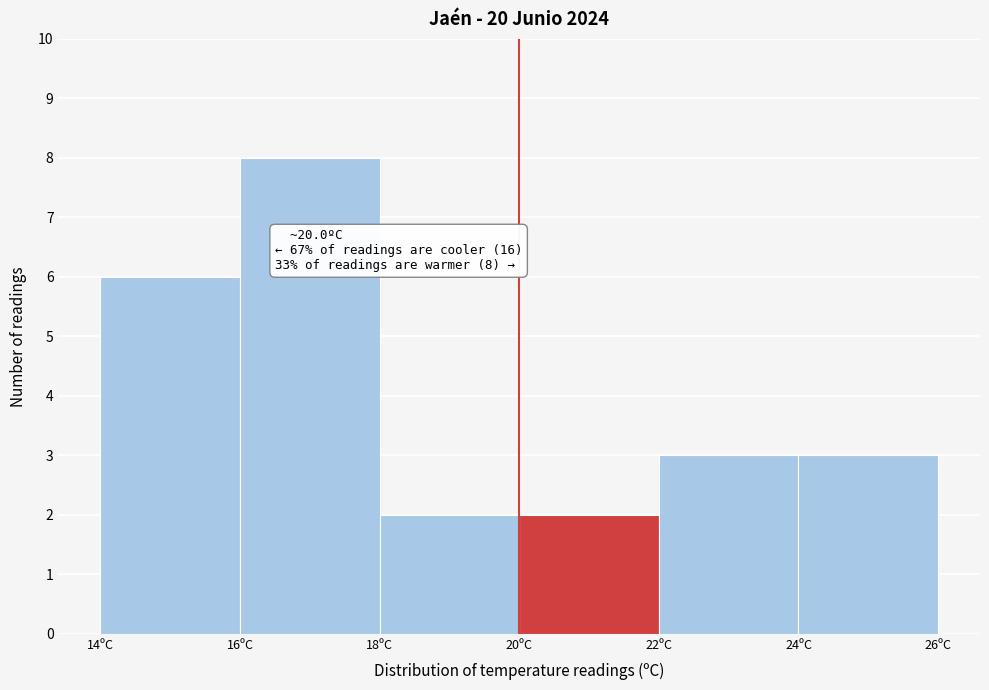

Which range on the x-axis has the tallest bar?

16 to 18